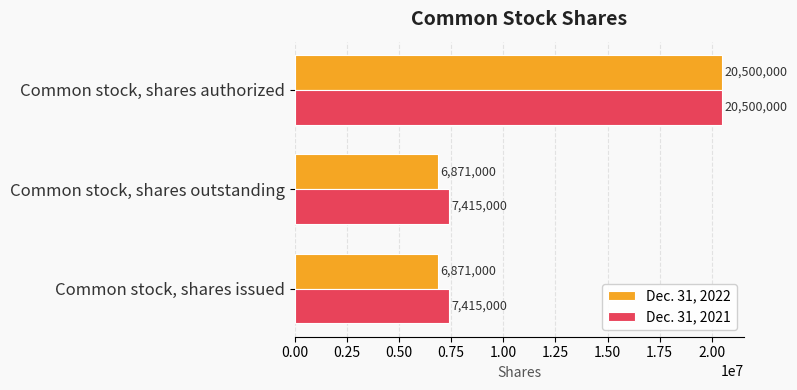

List the series in order of their overall mean, lowest first.

Dec. 31, 2022, Dec. 31, 2021